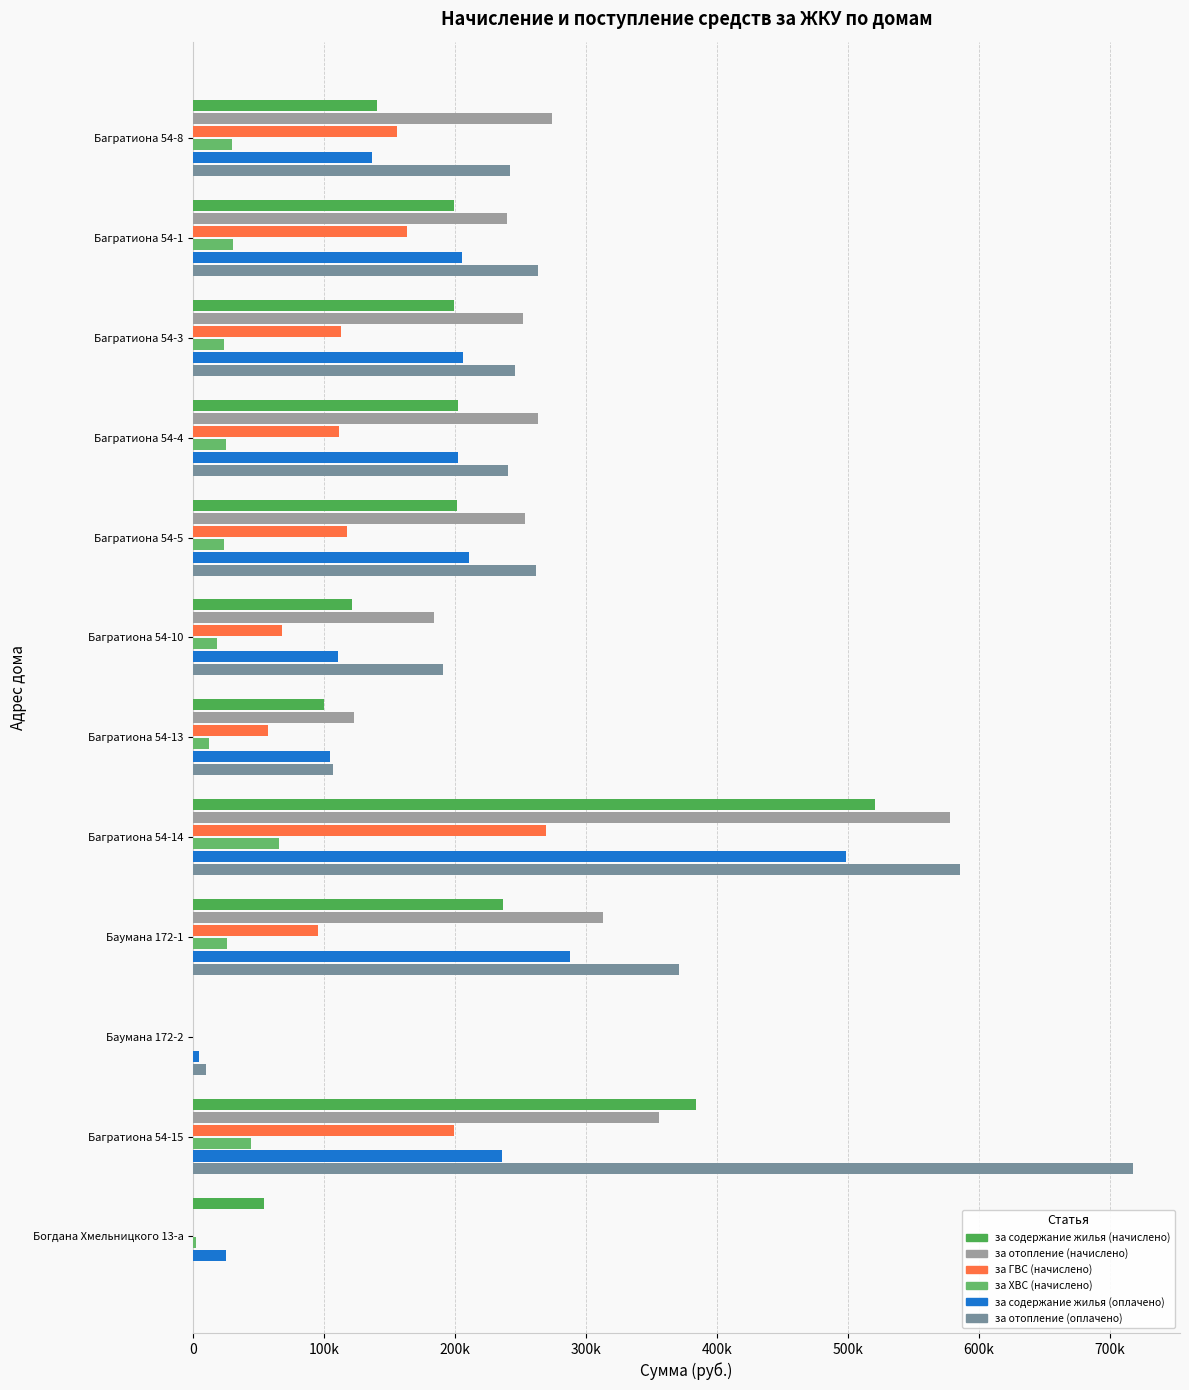

Does the chart contain any negative values?

No